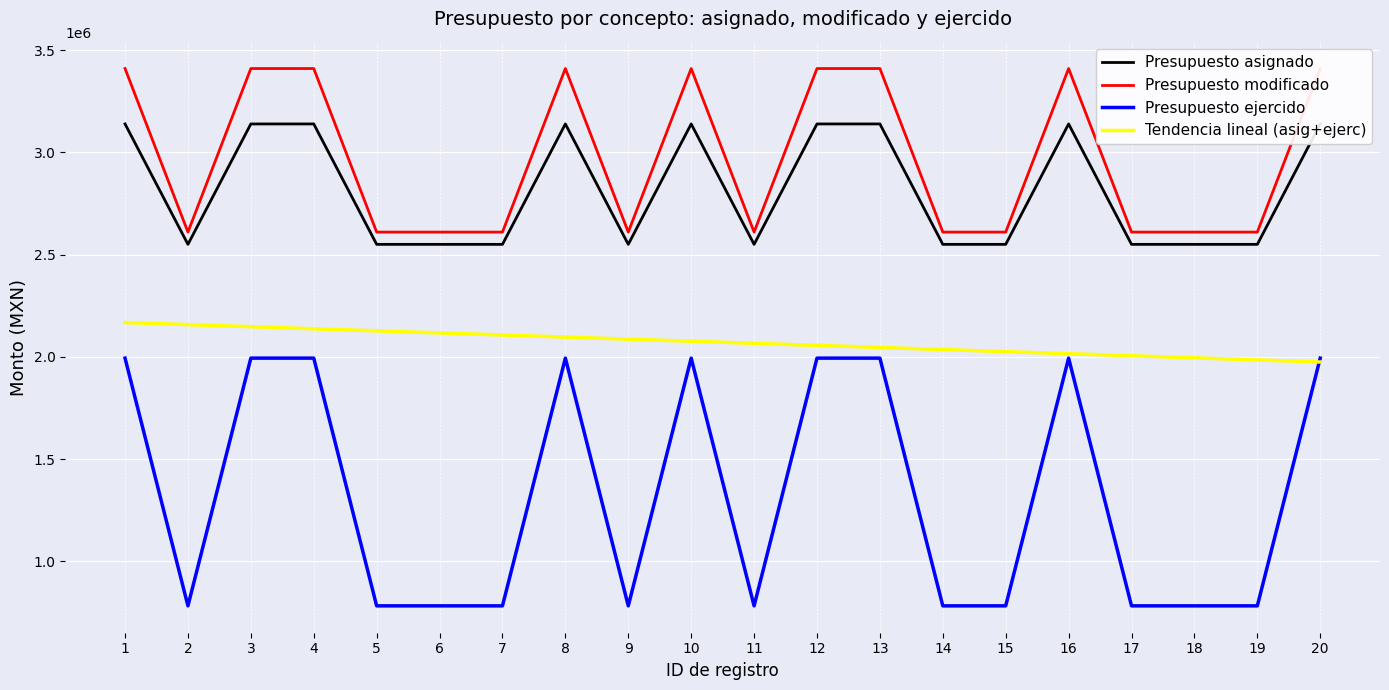

True or false: Presupuesto asignado and Presupuesto ejercido intersect in this chart.

False